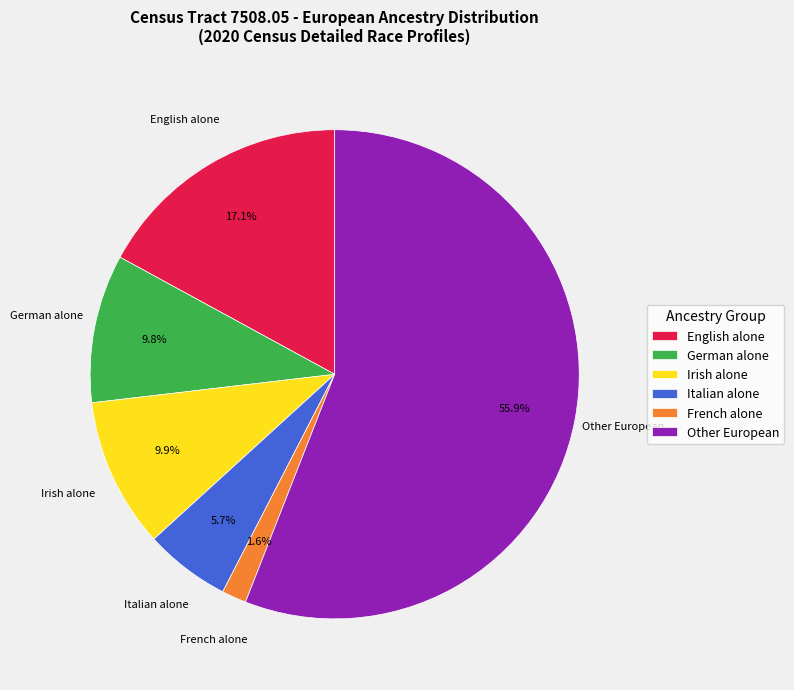

Which has a higher value, Other European or German alone?

Other European